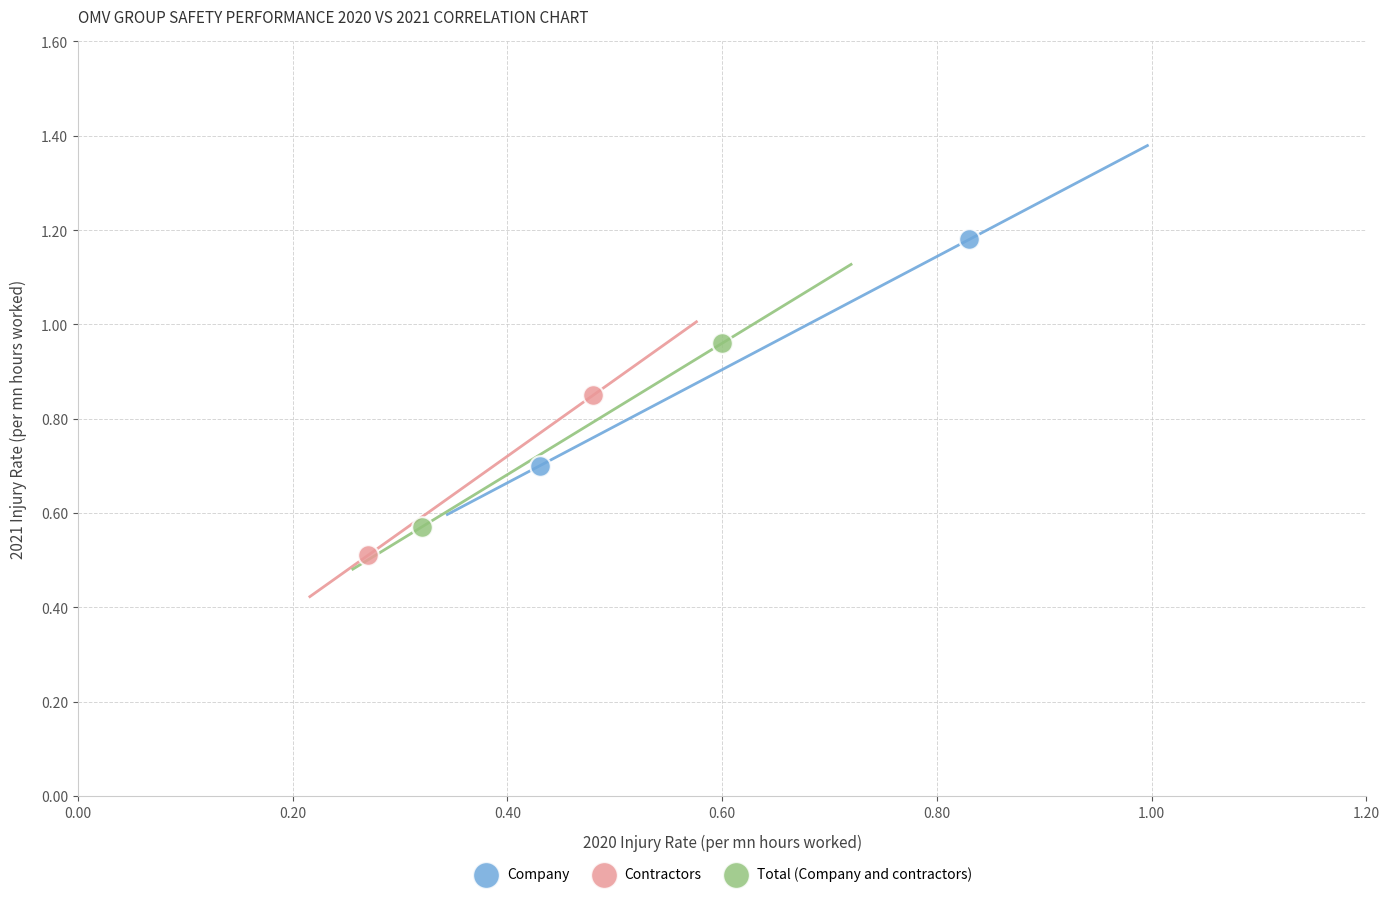

Which series has the widest spread of Y values?

Company